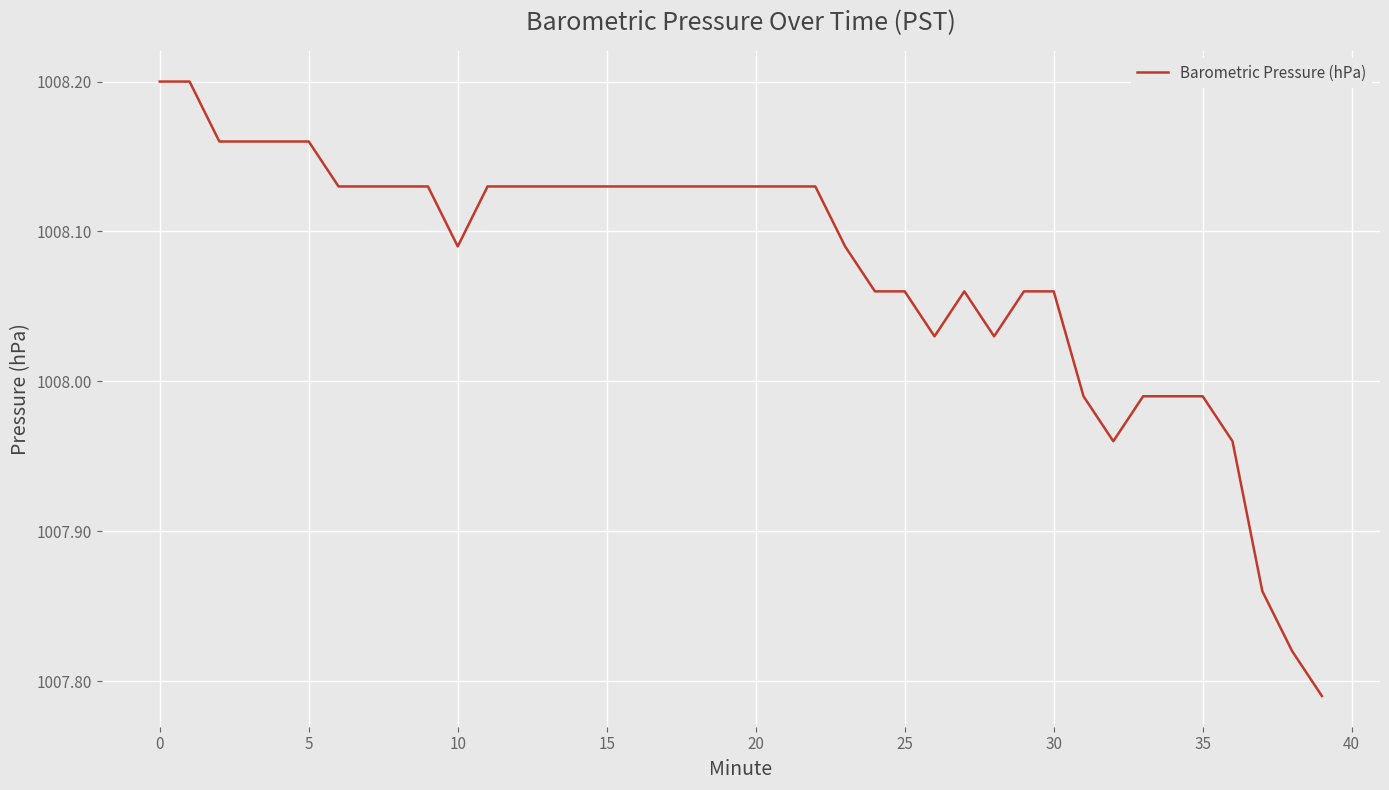

What is the difference between the maximum and minimum values?

0.4